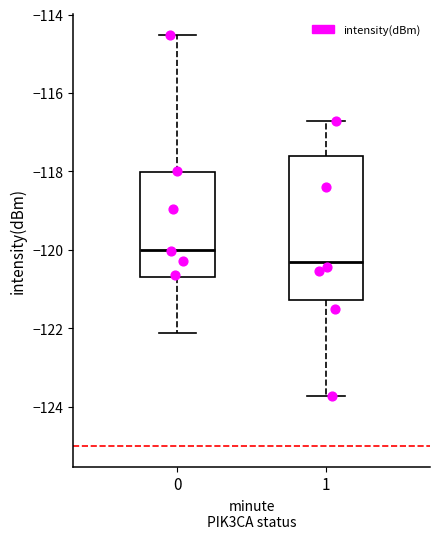

Which box is the tallest, from its lower edge to its upper edge?

1